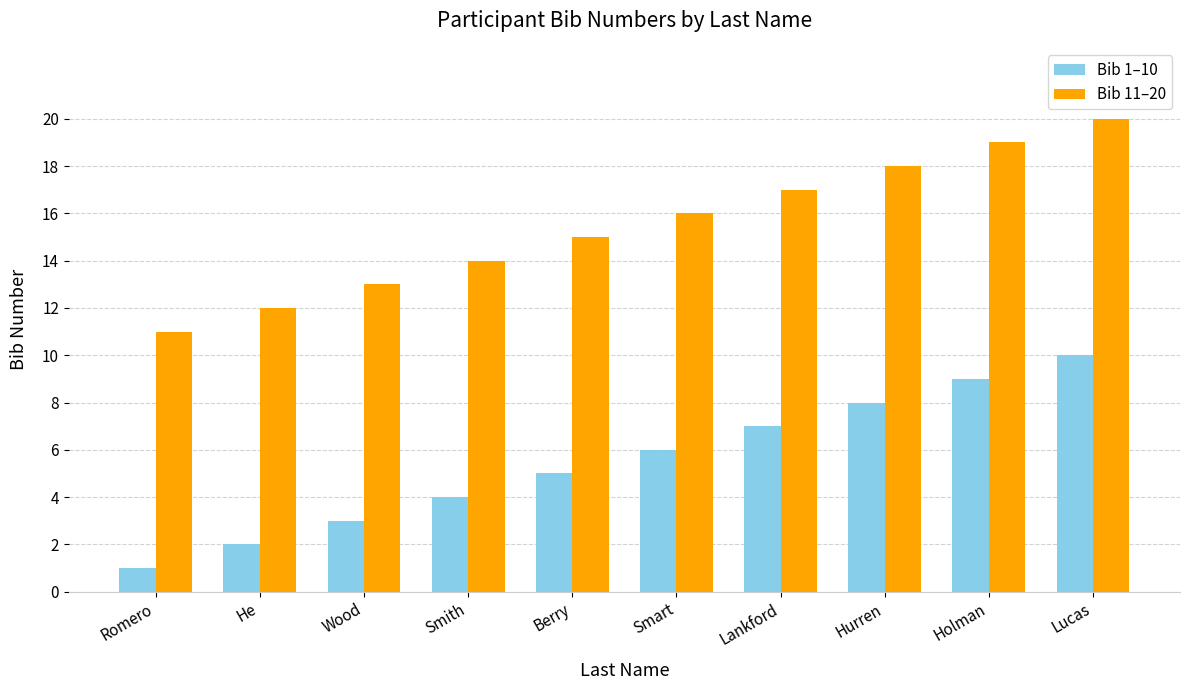

How many distinct data groups are displayed?

2